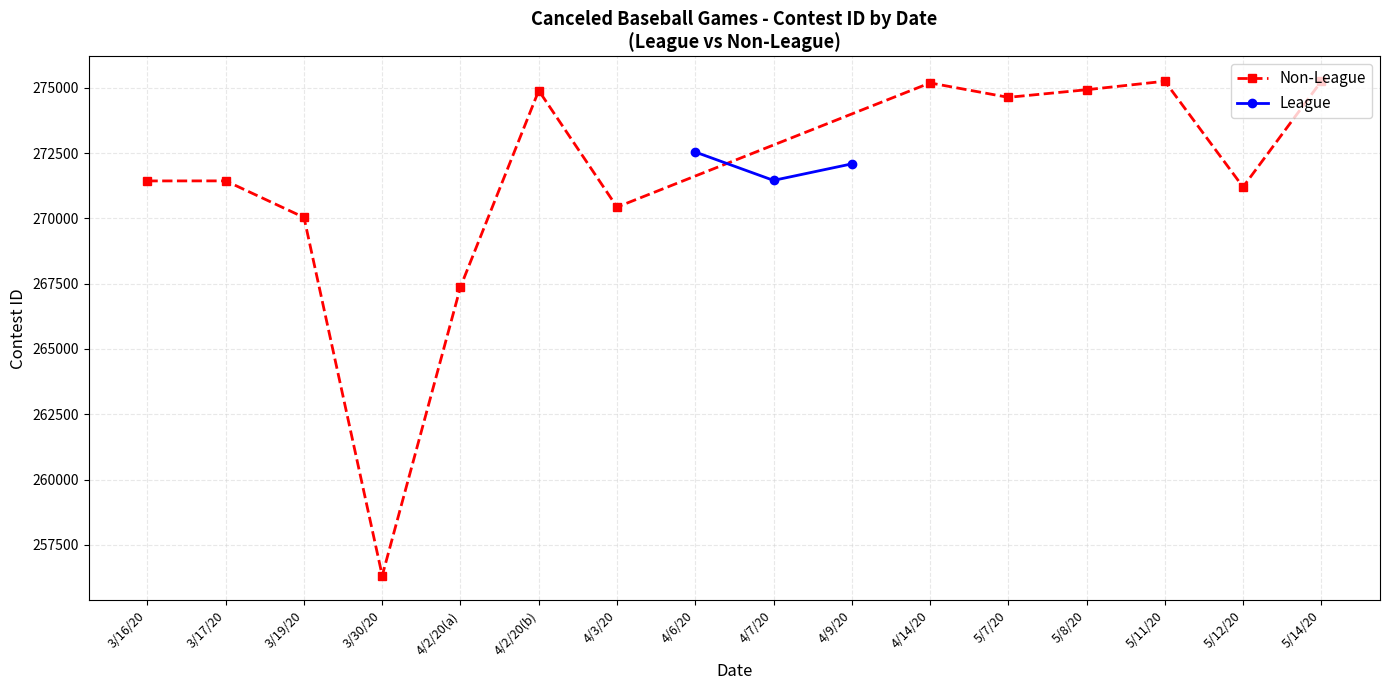

List the labels in order of League value, smallest first.

4/7/20, 4/9/20, 4/6/20